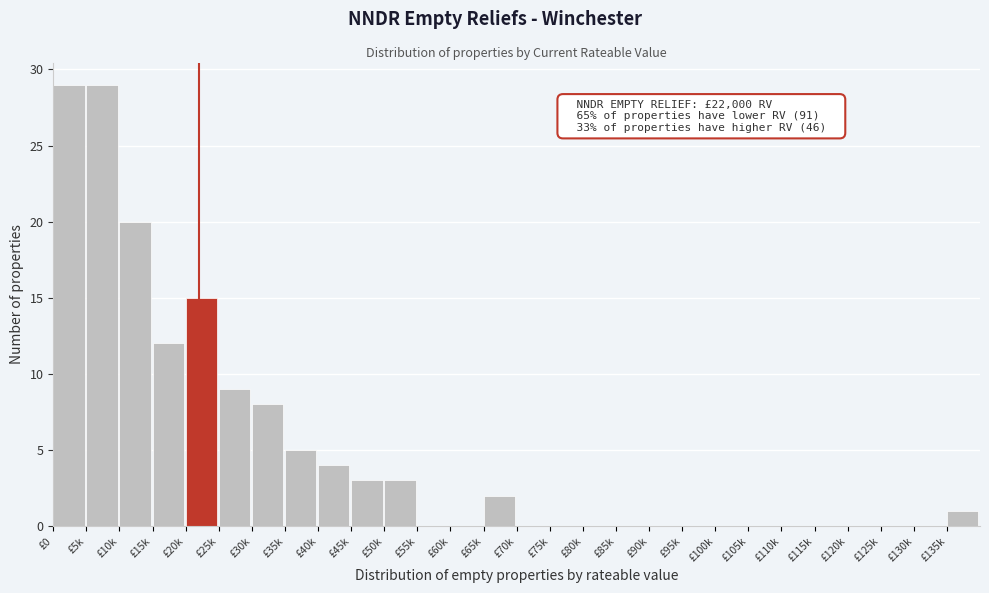

Reading left to right, extract all data points from this chart.

£0=29	£5k=29	£10k=20	£15k=12	£20k=15	£25k=9	£30k=8	£35k=5	£40k=4	£45k=3	£50k=3	£55k=0	£60k=0	£65k=2	£70k=0	£75k=0	£80k=0	£85k=0	£90k=0	£95k=0	£100k=0	£105k=0	£110k=0	£115k=0	£120k=0	£125k=0	£130k=0	£135k=1